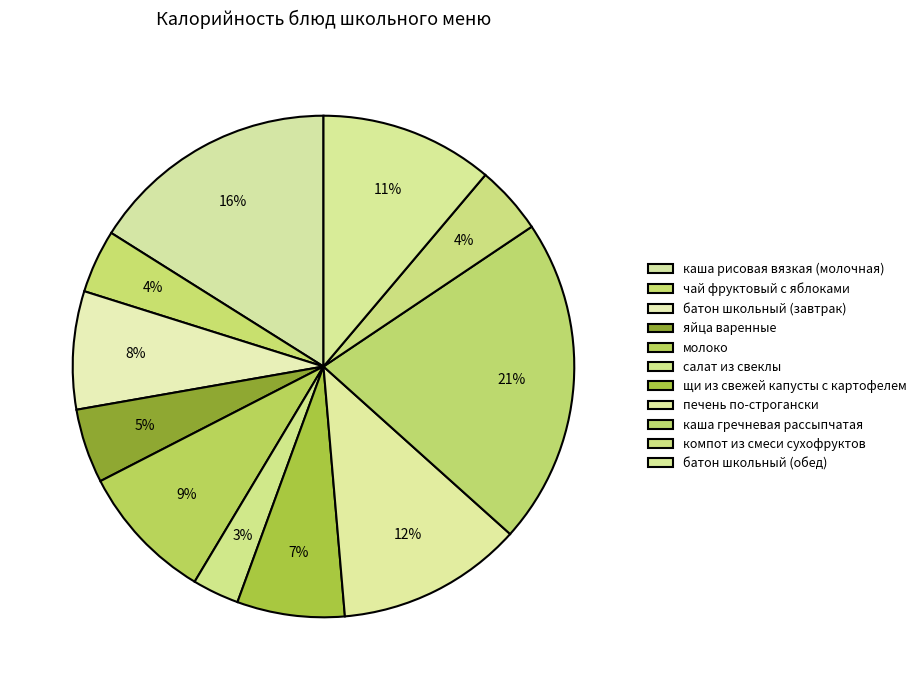

Does молоко represent more than half of the total?

No